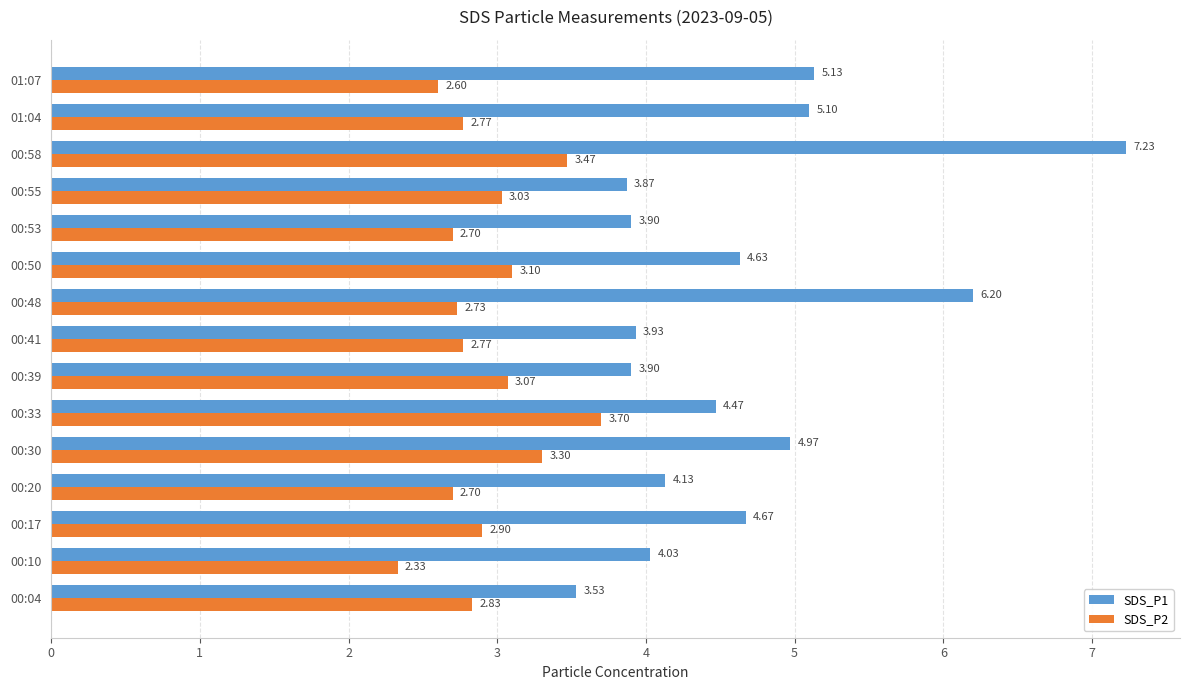

Which series changed the most between 00:30 and 01:07?

SDS_P2